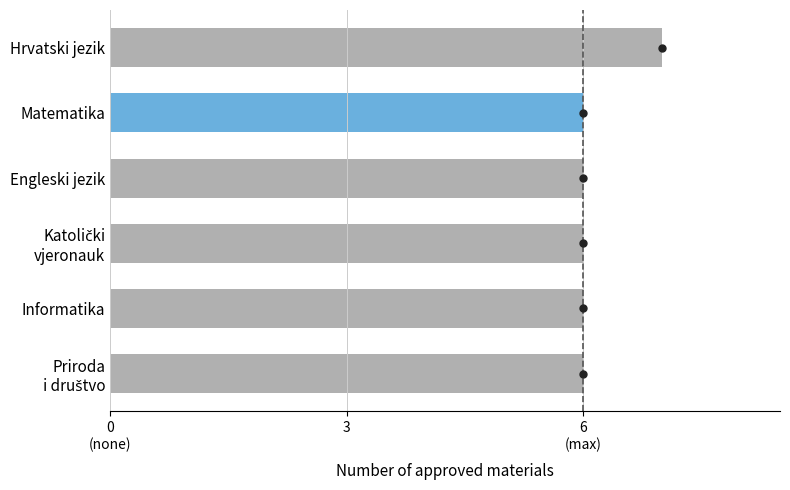

What is the average value?

6